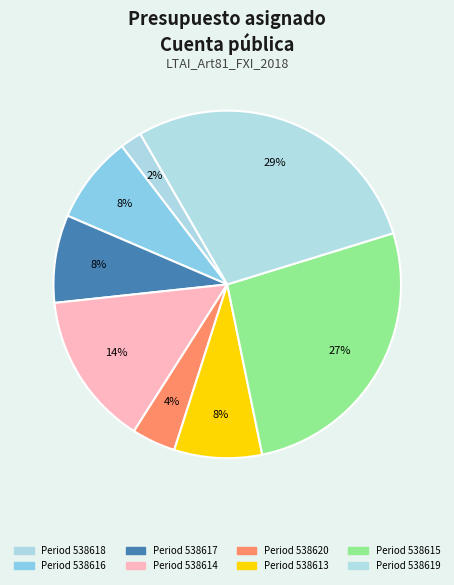

Rank the categories by value from lowest to highest.

538618, 538620, 538616, 538617, 538613, 538614, 538615, 538619